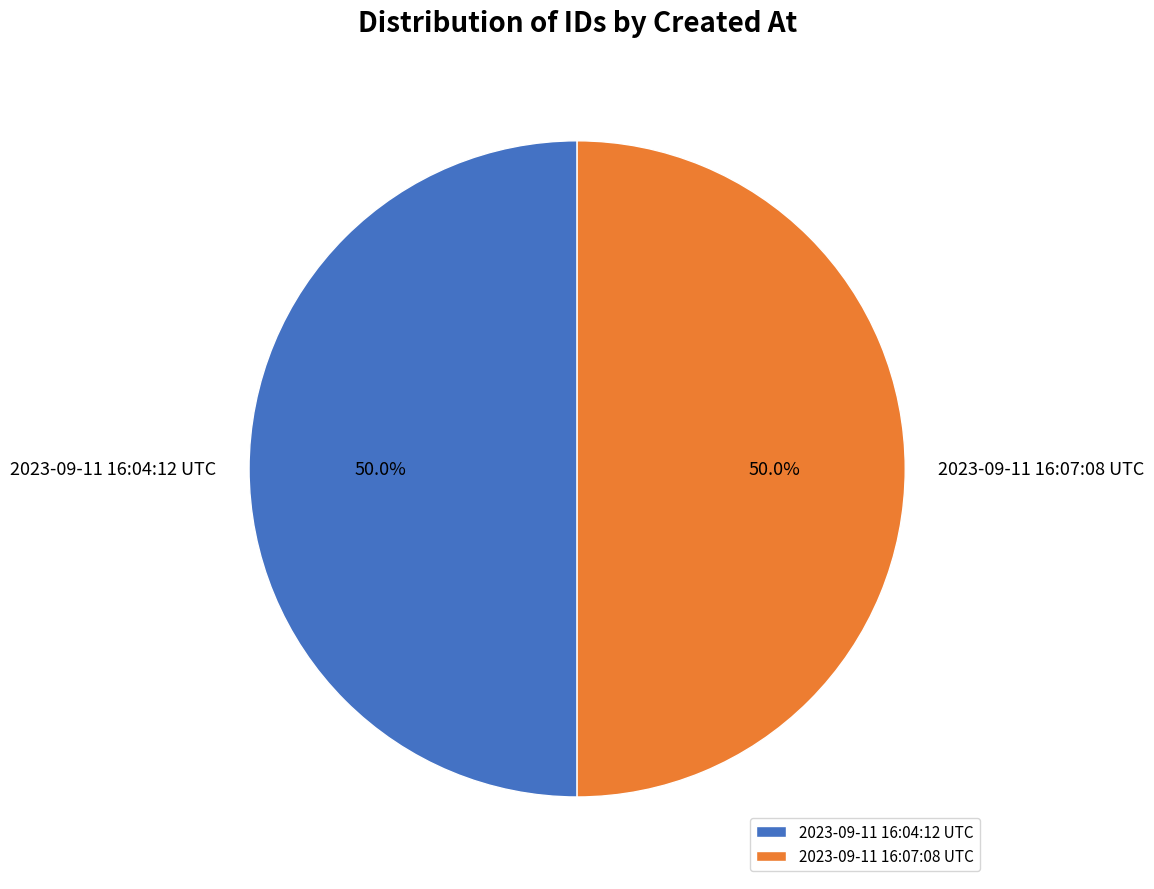

To the nearest percent, what is the combined percentage of 2023-09-11 16:07:08 UTC and 2023-09-11 16:04:12 UTC?

100%